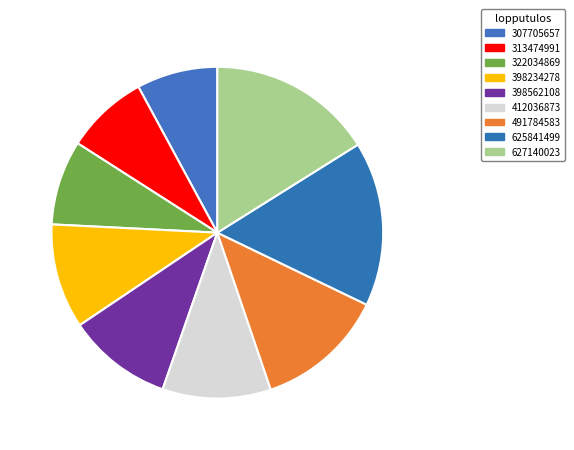

What is the smallest slice in the pie chart?

307705657